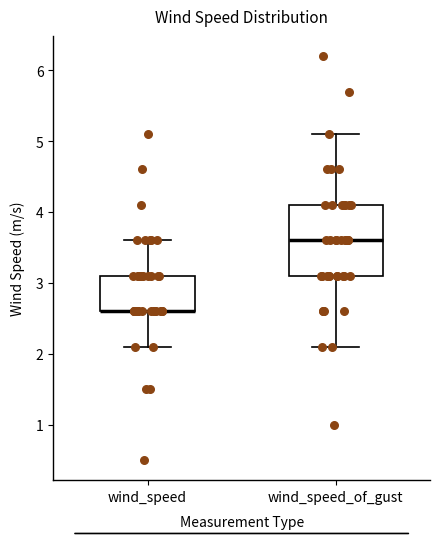

Reading left to right, read every box against the y-axis: the position of its median line, the range the box covers, and the ends of its whiskers. The values are not printed on the chart, so give them approximately, as read against the axis.

wind_speed: median 2.6 (drawn on the box's lower edge), box 2.6 to 3.1, whiskers 2.1 to 3.6
wind_speed_of_gust: median 3.6, box 3.1 to 4.1, whiskers 2.1 to 5.1